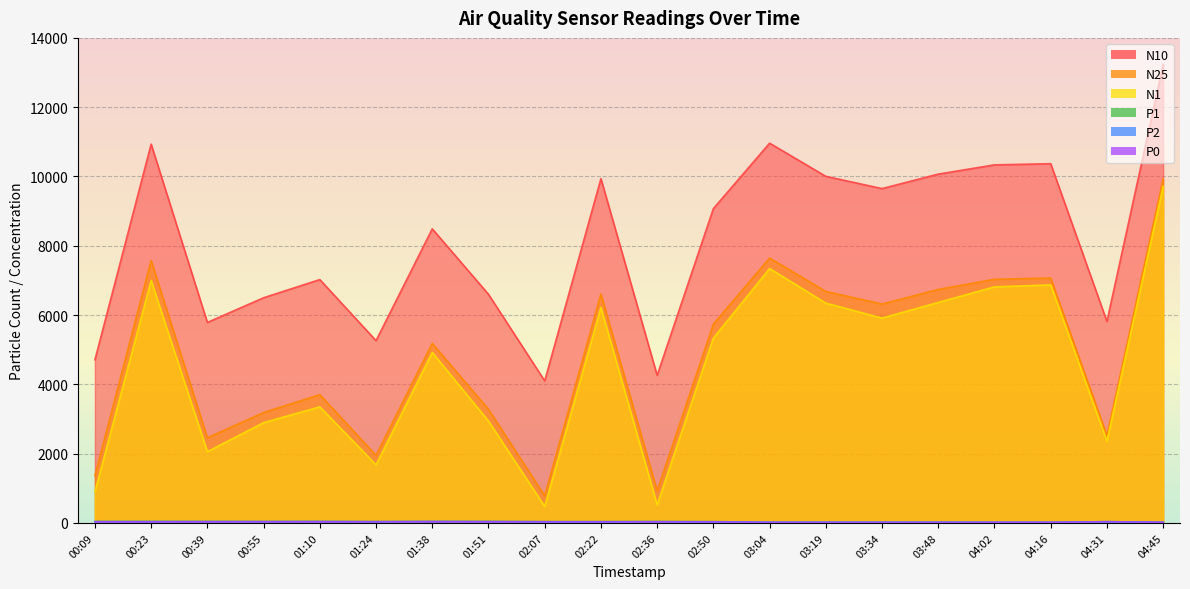

Reading left to right, transcribe all the data shown in this chart.

N10: 4707.2	10934.4	5786.3	6498.5	7023.6	5261.1	8488.4	6599.3	4099.5	9937.5	4259.6	9071.8	10961.2	10003.5	9650.0	10068.4	10335.0	10368.2	5814.9	13232.2
N25: 1366.3	7575.9	2456.1	3185.8	3701.7	1950.8	5181.3	3279.4	783.4	6608.4	928.1	5739.6	7644.9	6681.2	6316.8	6740.0	7031.8	7068.0	2522.4	9930.5
N1: 900.0	6999.3	2054.8	2893.3	3349.1	1676.4	4919.0	2940.9	475.5	6219.8	522.5	5333.3	7342.5	6344.1	5911.6	6363.6	6813.7	6869.2	2358.7	9715.3
P1: 39.2	41.1	39.2	37.9	39.8	36.0	39.7	39.0	35.3	36.0	37.5	35.4	16.6	16.3	16.8	16.8	15.1	14.8	34.5	17.2
P2: 35.3	36.0	36.0	35.8	37.0	34.0	37.9	36.4	32.9	32.8	34.1	31.9	17.0	16.5	16.6	16.8	16.1	16.0	33.6	18.1
P0: 30.3	29.9	31.6	32.4	33.1	30.9	34.9	32.6	29.5	28.6	29.7	27.6	15.2	14.5	14.3	14.6	14.7	14.7	31.5	16.7